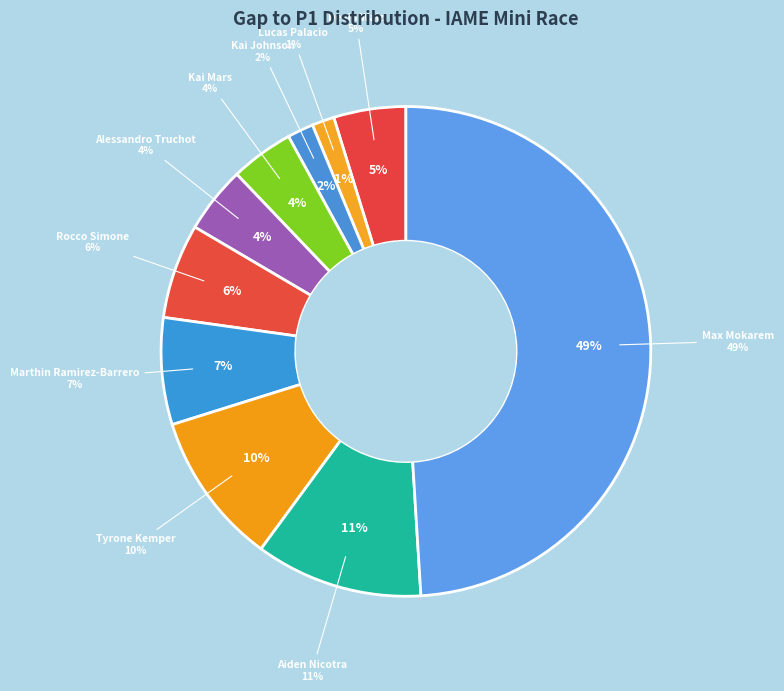

The Alessandro Truchot slice represents 1% of the pie. True or false?

False